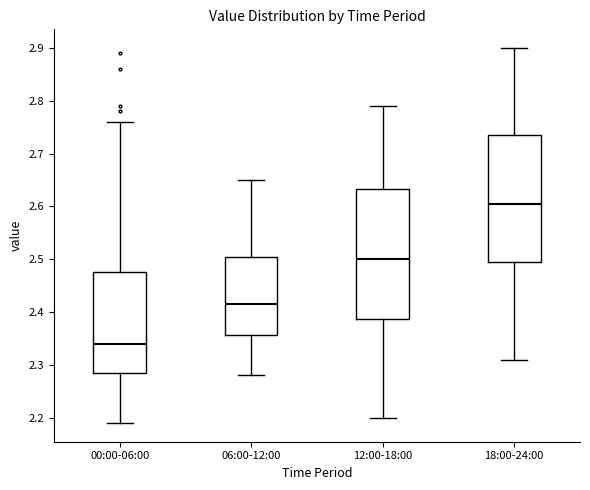

Reading left to right, read every box against the y-axis: the position of its median line, the range the box covers, and the ends of its whiskers. The values are not printed on the chart, so give them approximately, as read against the axis.

00:00-06:00: median 2.34, box 2.29 to 2.48, whiskers 2.19 to 2.76
06:00-12:00: median 2.42, box 2.36 to 2.51, whiskers 2.28 to 2.65
12:00-18:00: median 2.50, box 2.39 to 2.63, whiskers 2.20 to 2.79
18:00-24:00: median 2.61, box 2.50 to 2.74, whiskers 2.31 to 2.90